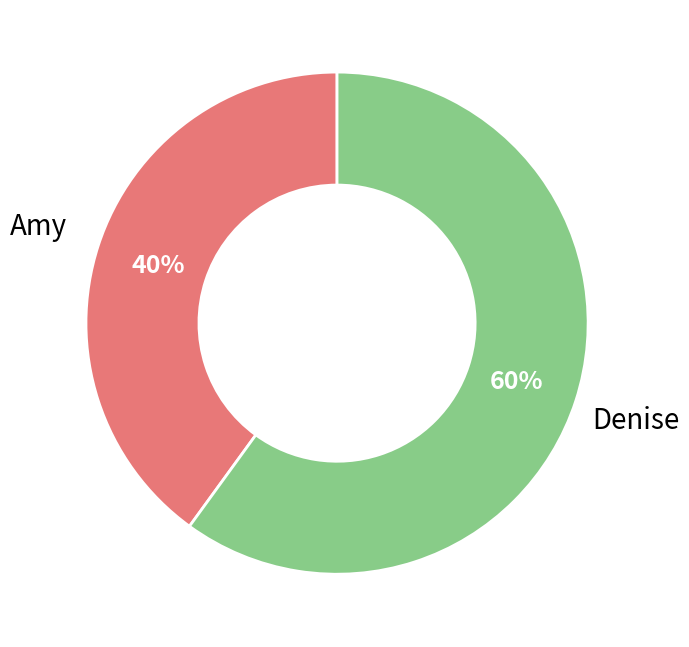

To the nearest percent, what is the average slice percentage?

50%